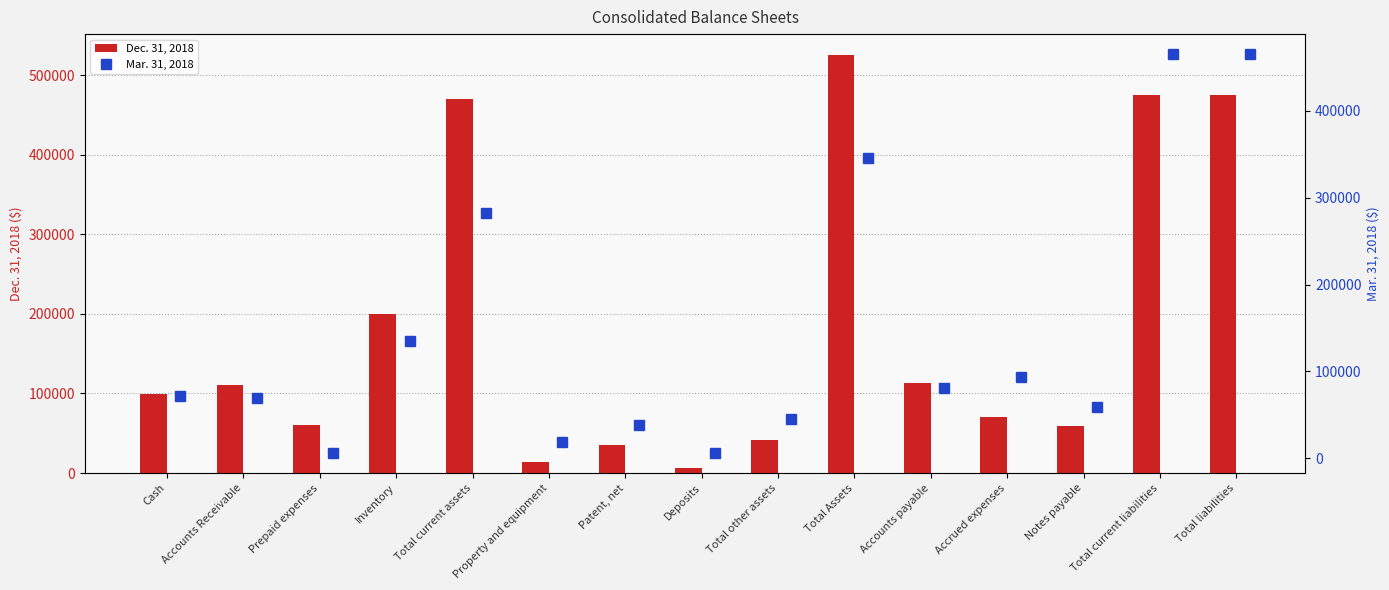

True or false: Dec. 31, 2018 has a value of 59558 at Notes payable.

True